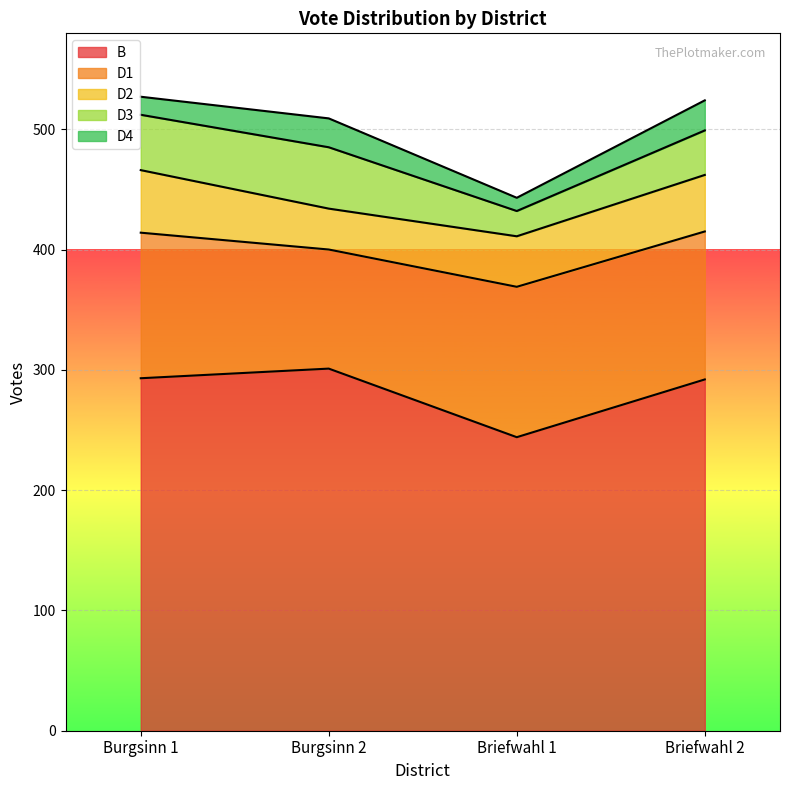

True or false: D1 has a value of 56 at Burgsinn 1.

False